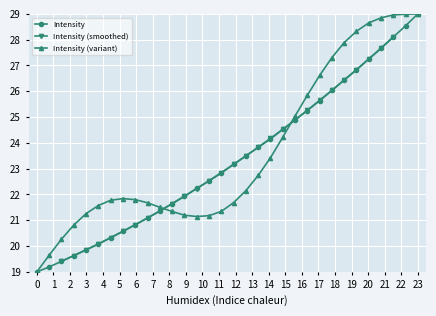

Is it true that Intensity (variant) equals 28.8 at 0?

False